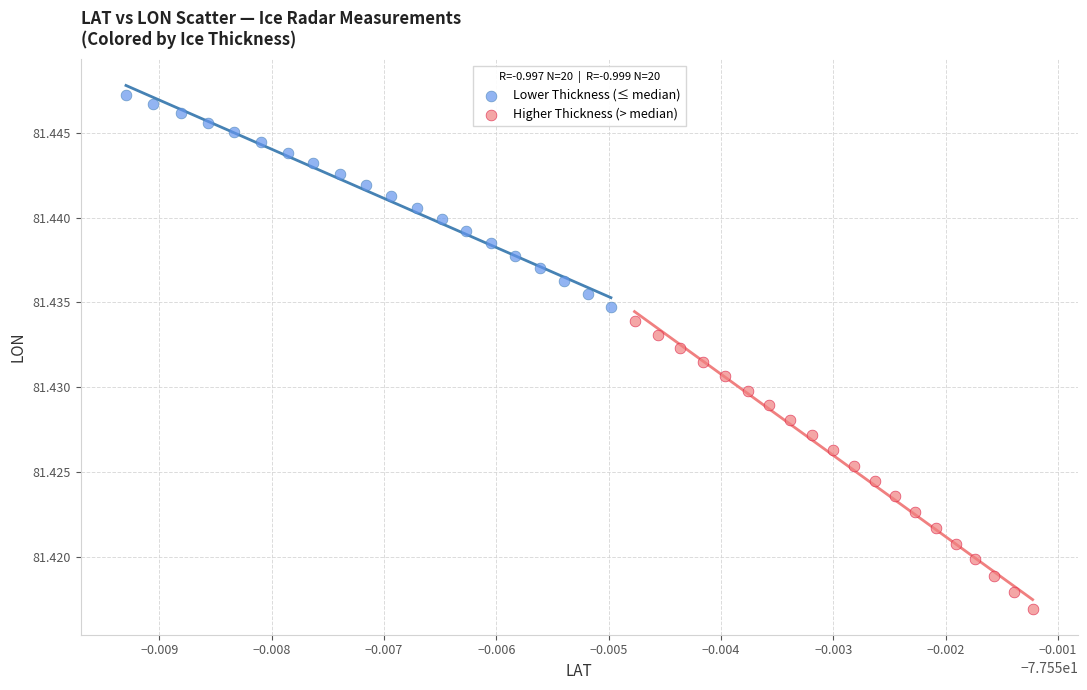

Which series has the largest Y range (max minus min)?

Higher Thickness (> median)